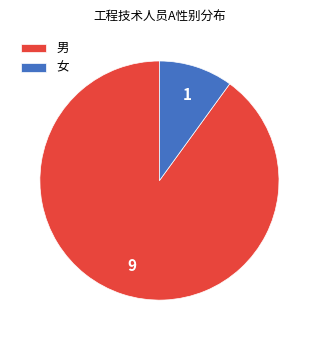

Combined, do 女 and 男 account for over 50%?

Yes